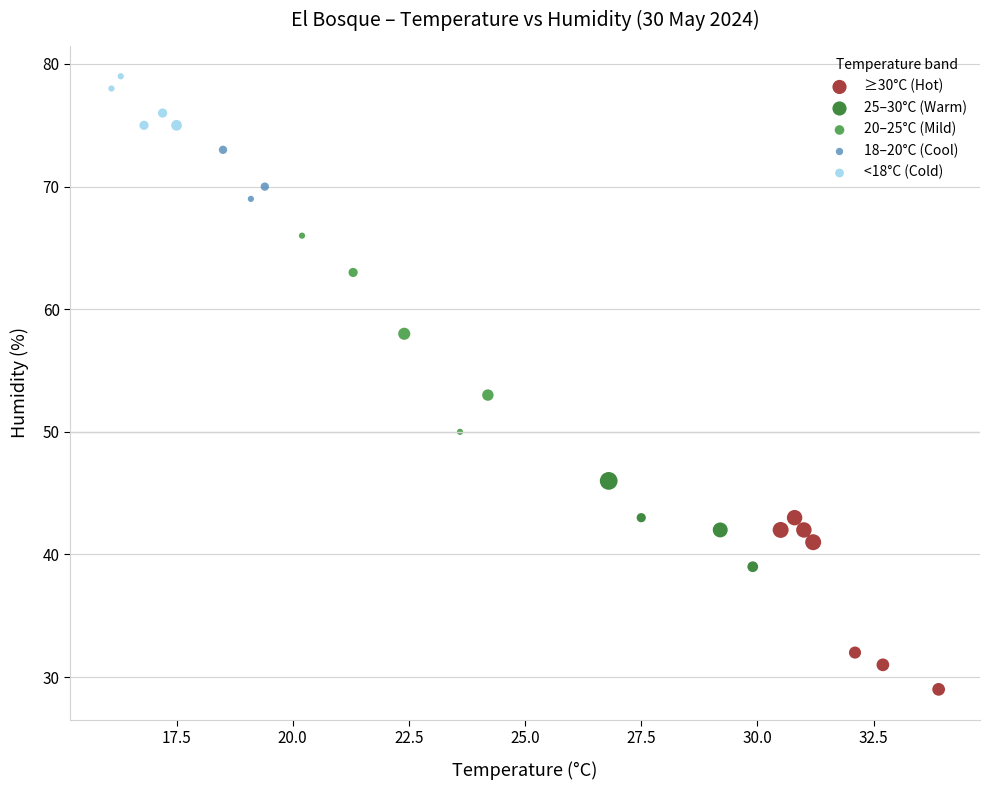

Which series reaches the maximum Y coordinate?

<18°C (Cold)